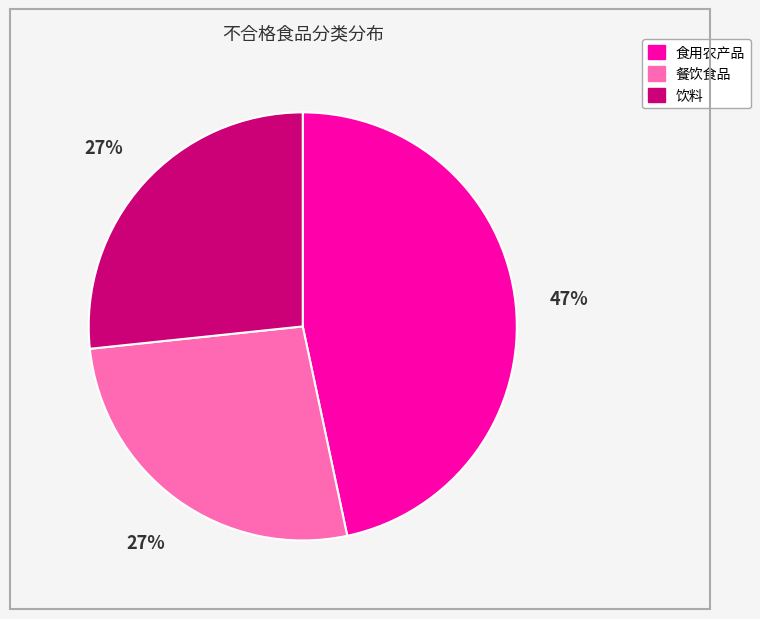

Combined, do 食用农产品 and 餐饮食品 account for over 50%?

Yes